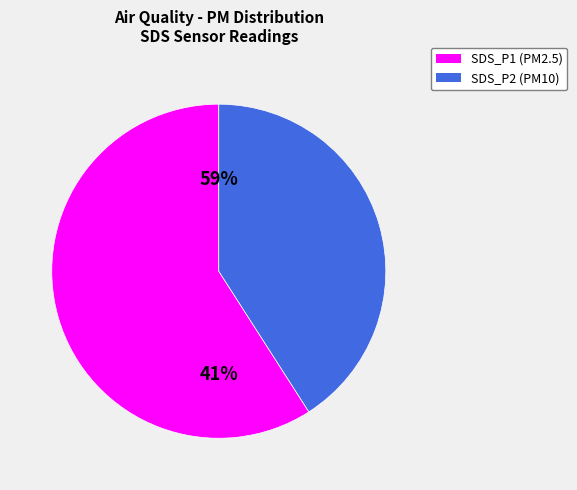

To the nearest percent, what portion does SDS_P1 represent?

59%